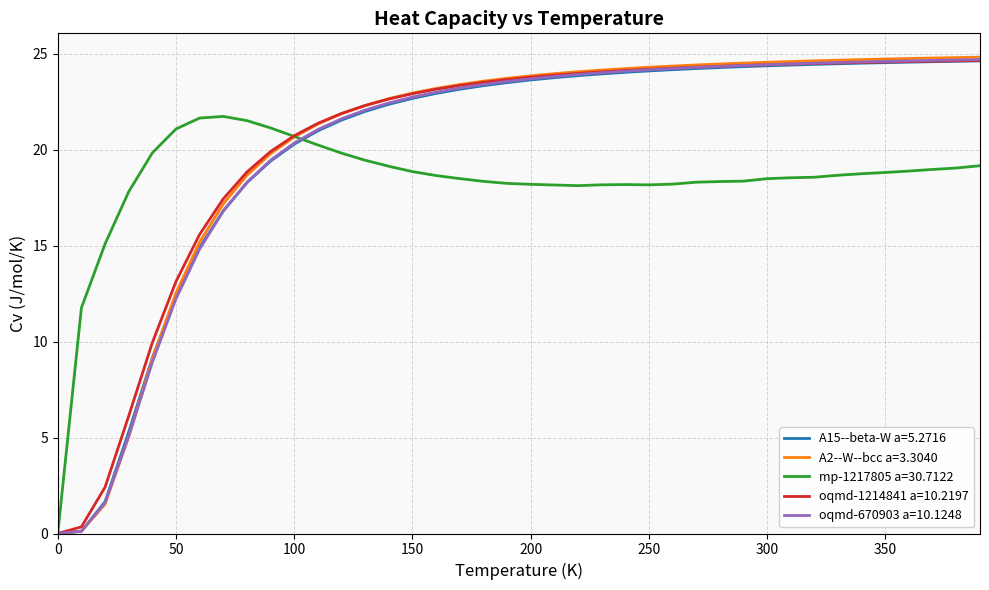

How many lines are shown in the chart?

5